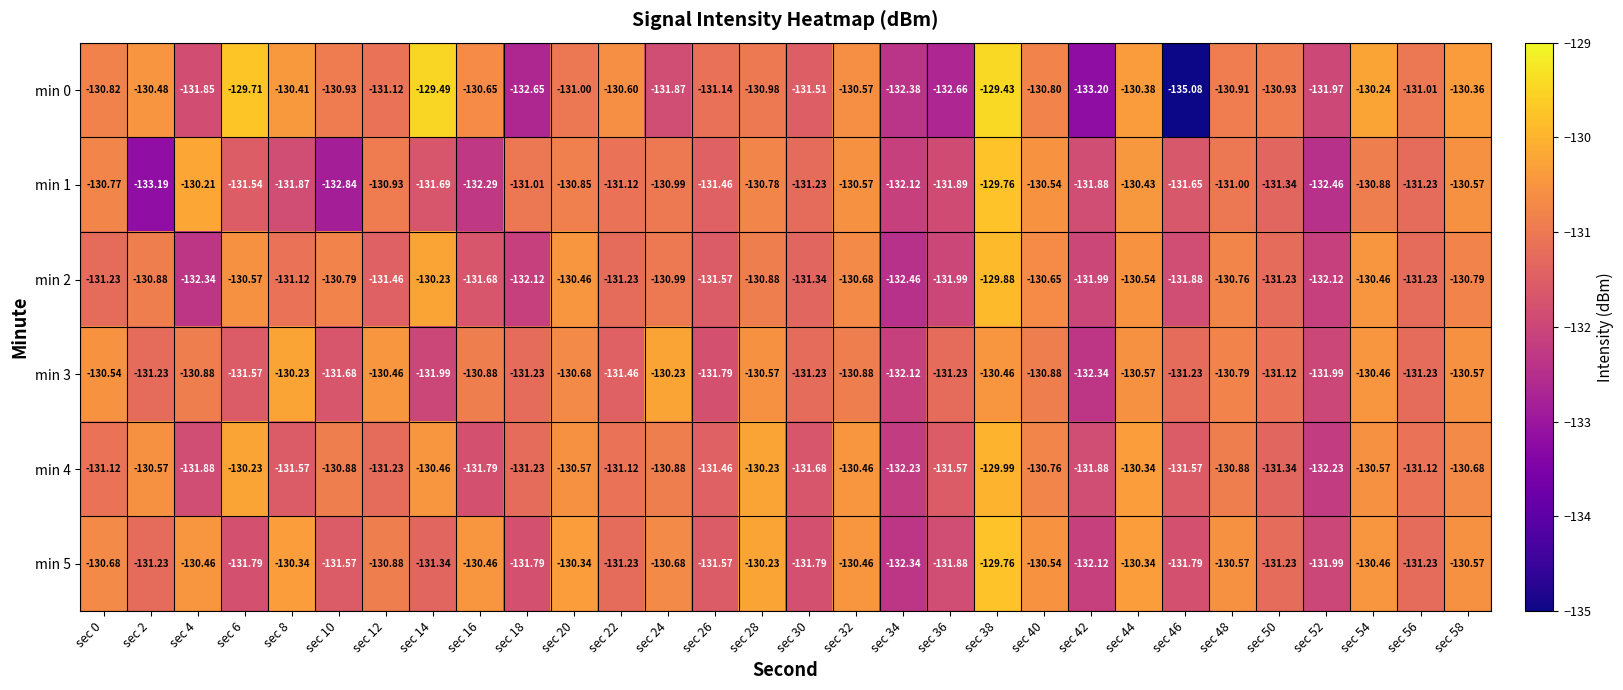

How many values in the min 0 series exceed -130?

3